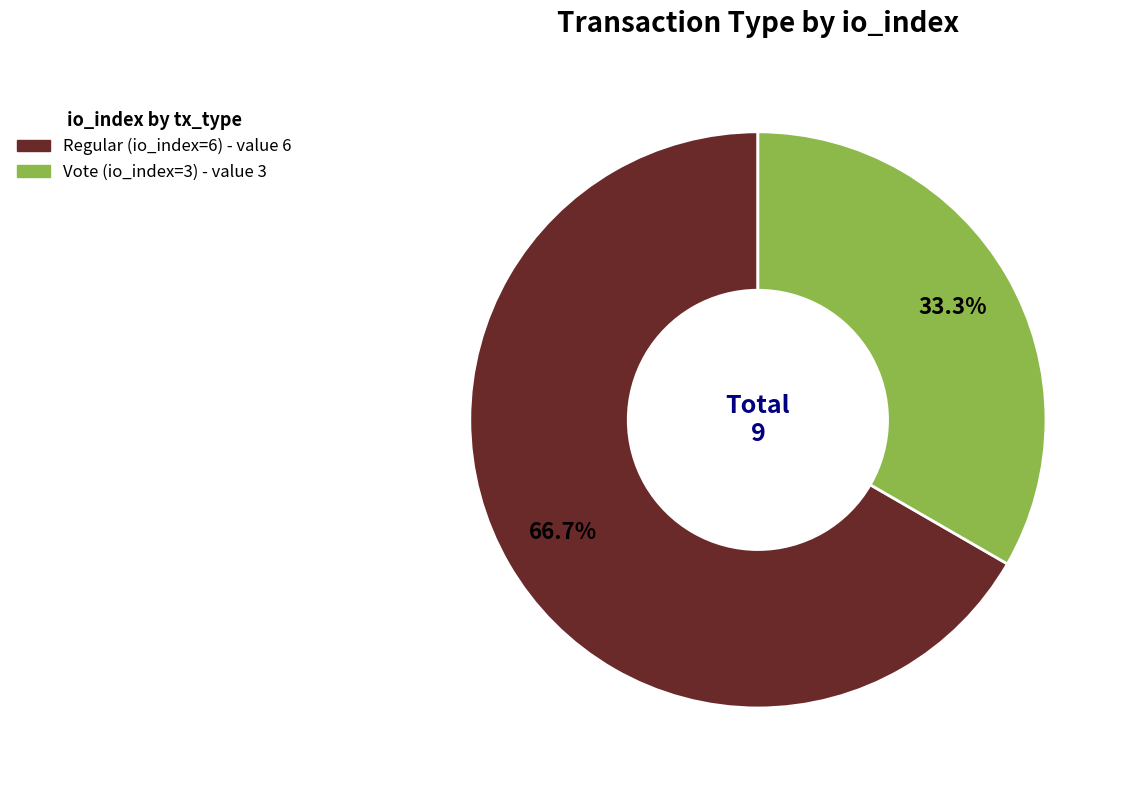

How much of the chart is everything except Regular (io_index=6)?

33.3%